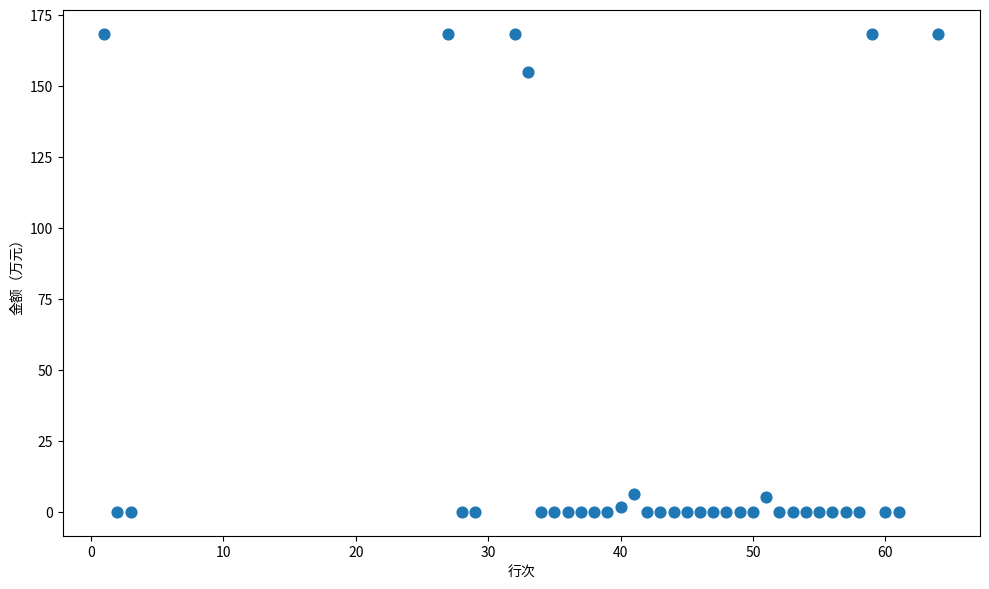

What Y value in the scatter plot is closest to 84?

155.0